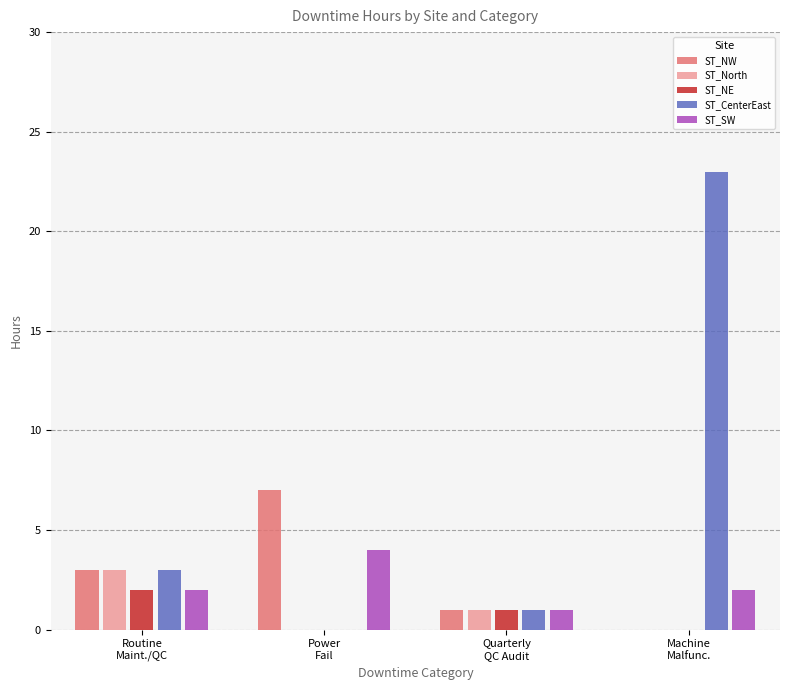

What is the average value of the ST_SW series?

2